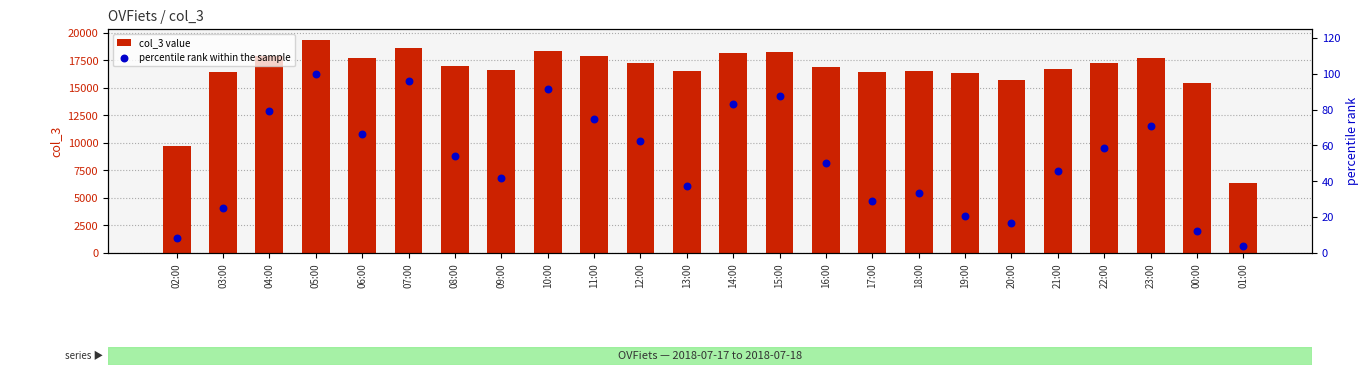

What are all the series names shown in the legend?

col_3 value, percentile rank within the sample